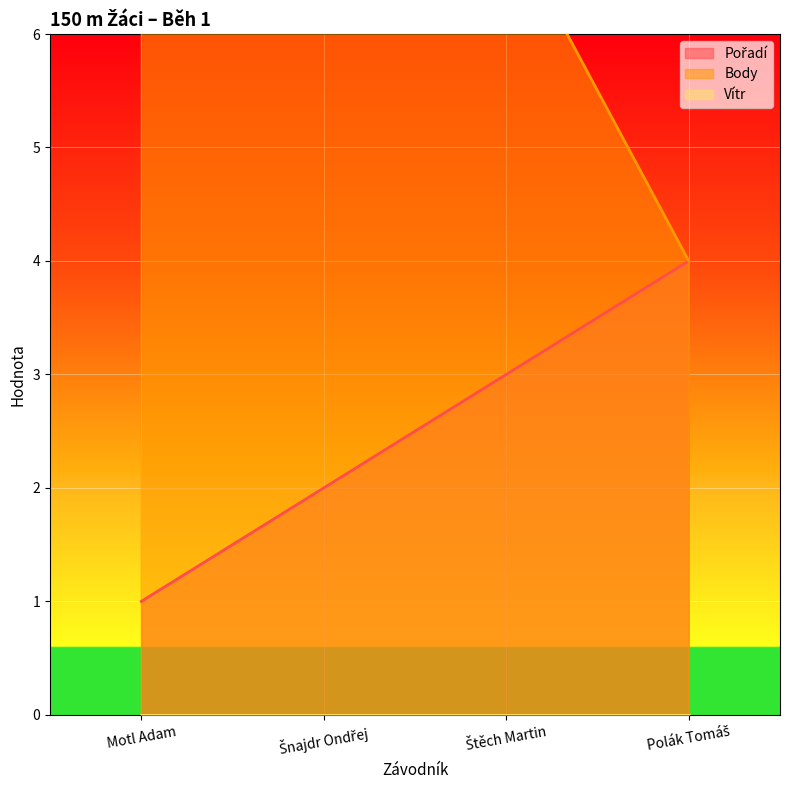

Which series has the largest total across all categories?

Body